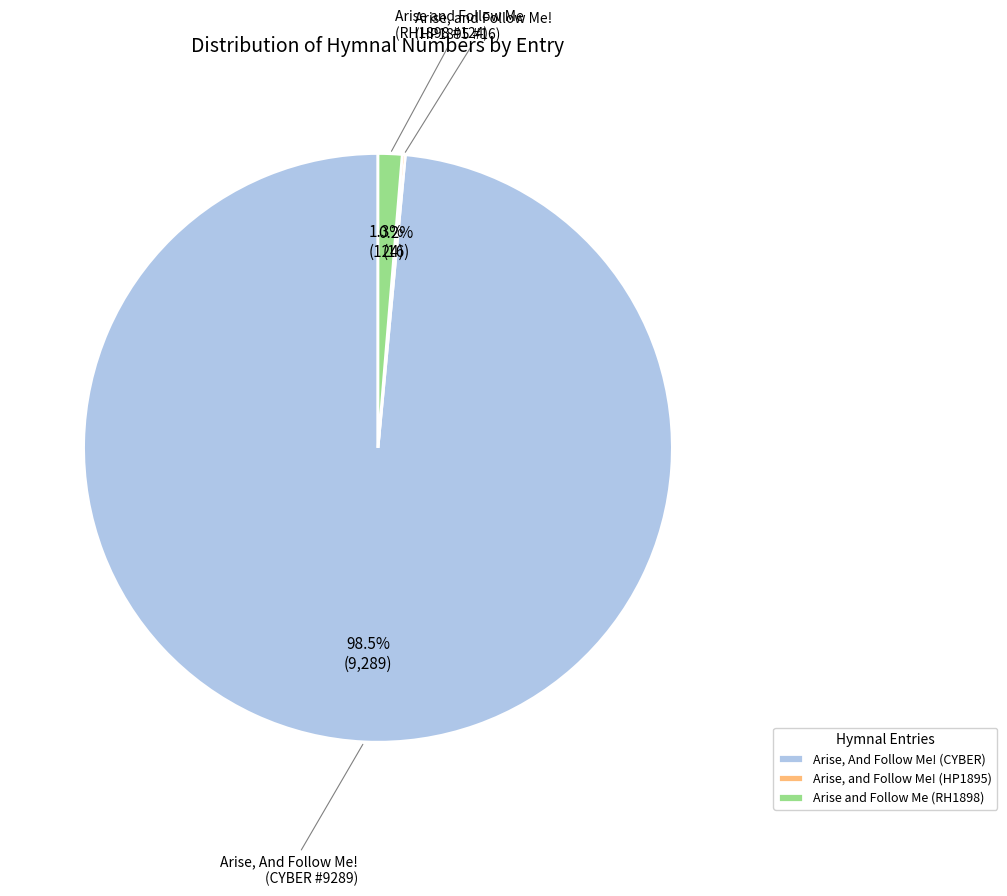

True or false: Arise, And Follow Me! (CYBER) accounts for 89% of the total.

False